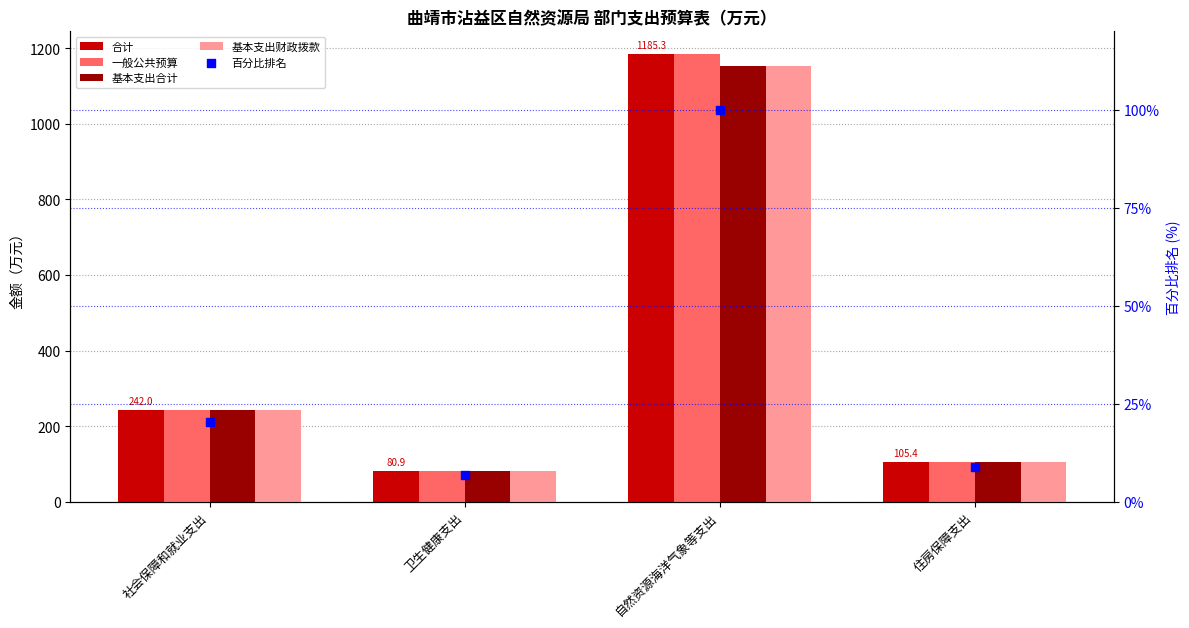

Is the value of 合计 at 卫生健康支出 greater than the value of 基本支出财政拨款 at 住房保障支出?

No